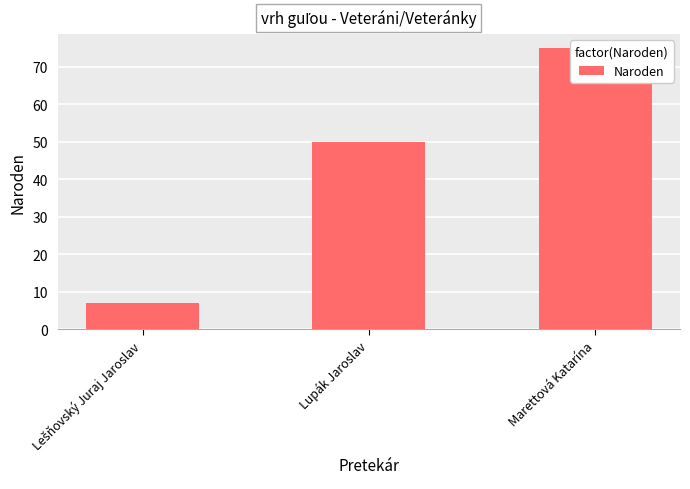

What is the greatest value displayed?

75